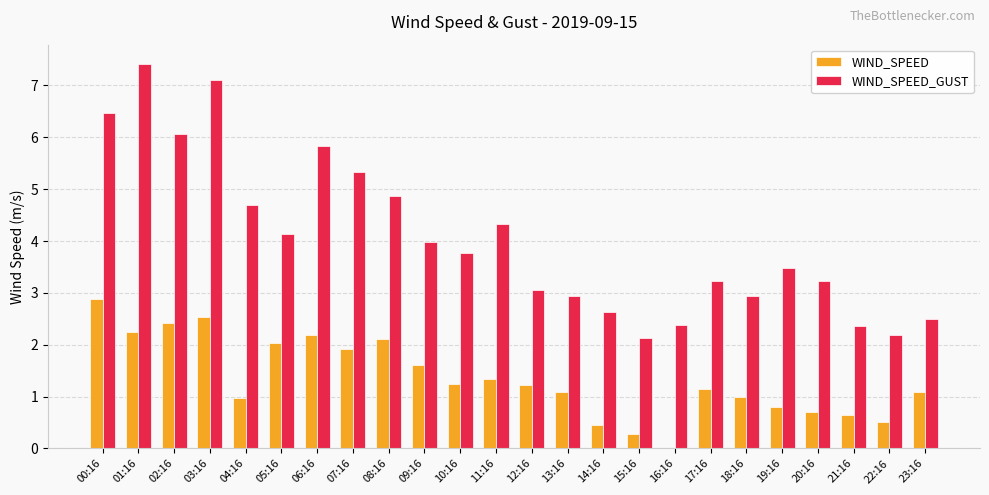

Between 19:16 and 20:16, which series saw the biggest shift?

WIND_SPEED_GUST